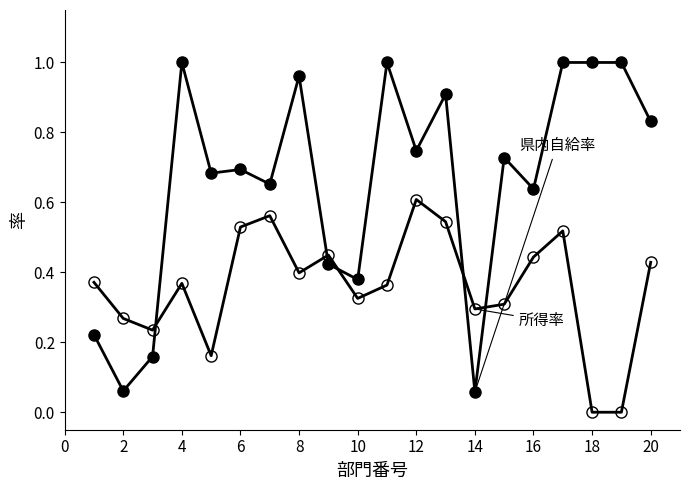

How many lines are shown in the chart?

2